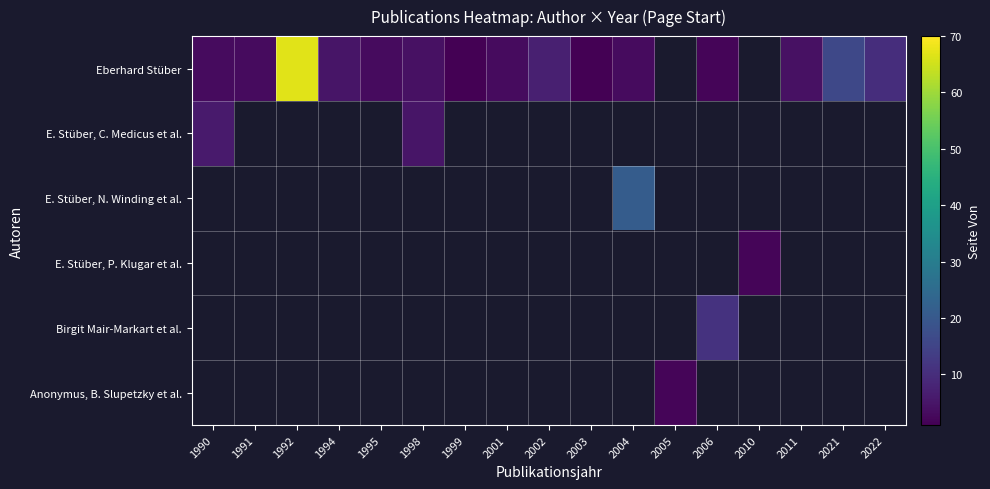

How many positive values does the E. Stüber, N. Winding et al. series have?

1